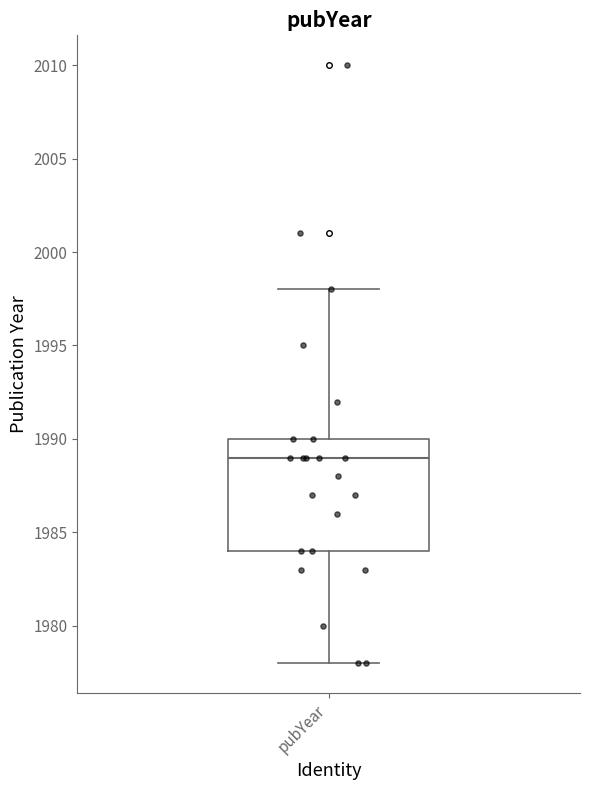

Read this box plot against the y-axis: the position of the median line, the range covered by the box, and the ends of both whiskers. The values are not printed on the chart, so give them approximately, as read against the axis.

median 1989, box 1984 to 1990, whiskers 1978 to 1998